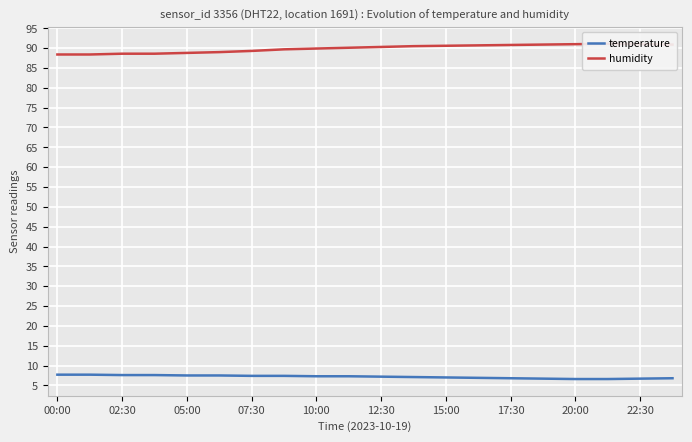

List the series in order of their peak value, highest first.

humidity, temperature